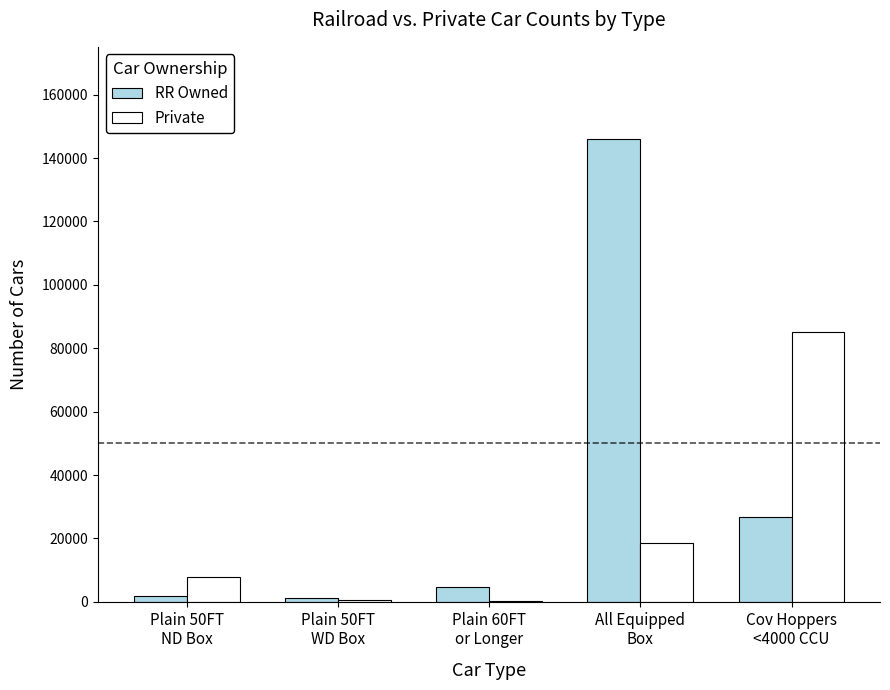

What is the maximum value shown in the chart?

145904